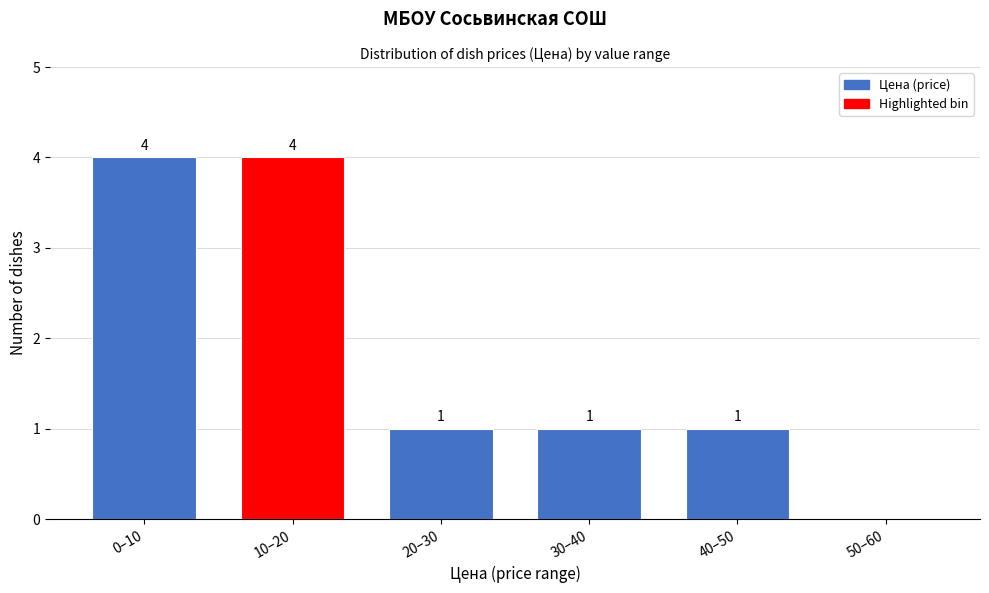

Reading left to right, list all the values displayed in this chart.

0–10=4	10–20=4	20–30=1	30–40=1	40–50=1	50–60=0